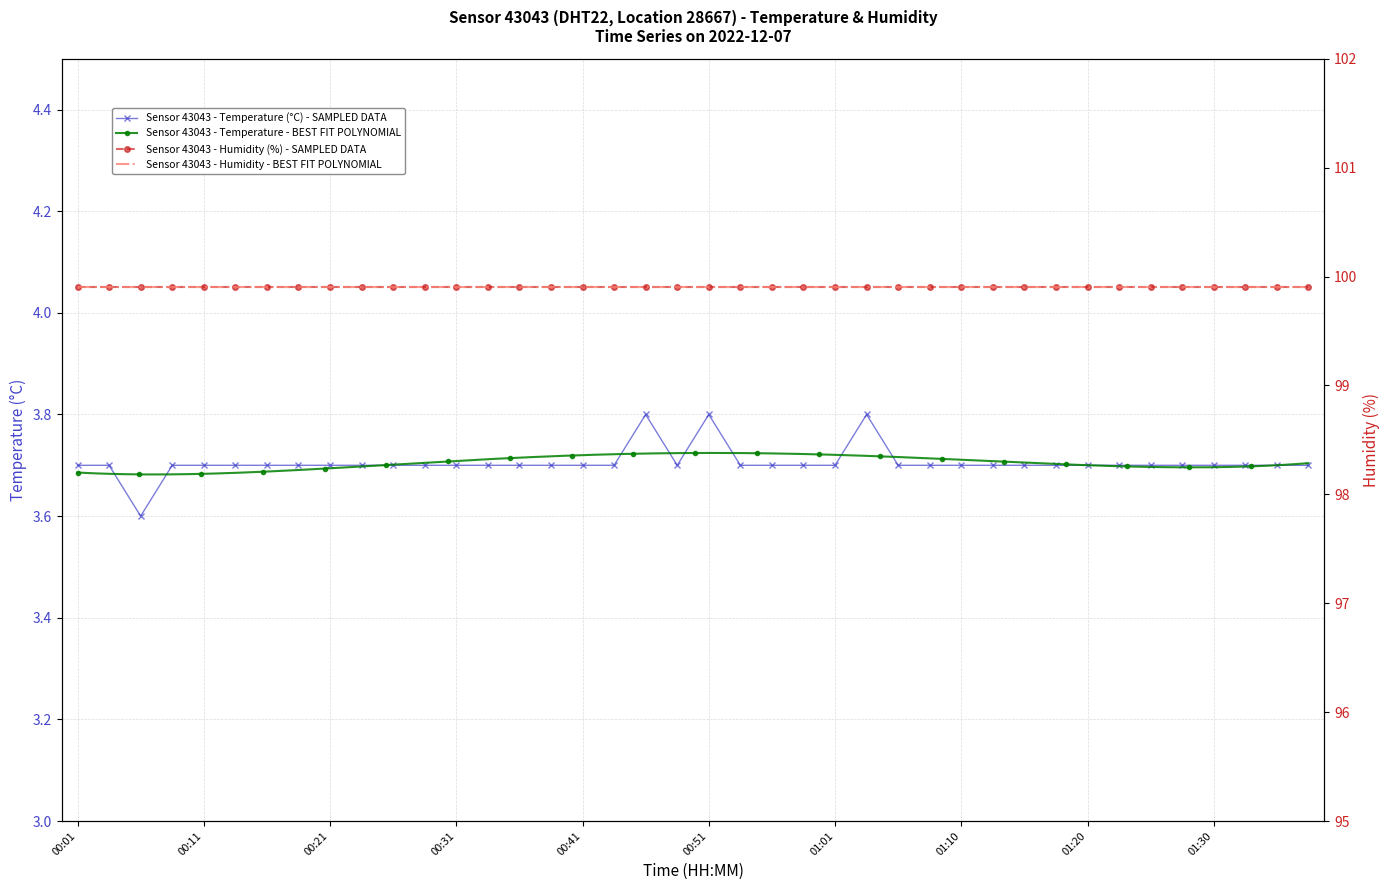

Reading left to right, extract all data points from this chart.

3.7	3.7	3.6	3.7	3.7	3.7	3.7	3.7	3.7	3.7	3.7	3.7	3.7	3.7	3.7	3.7	3.7	3.7	3.8	3.7	3.8	3.7	3.7	3.7	3.7	3.8	3.7	3.7	3.7	3.7	3.7	3.7	3.7	3.7	3.7	3.7	3.7	3.7	3.7	3.7